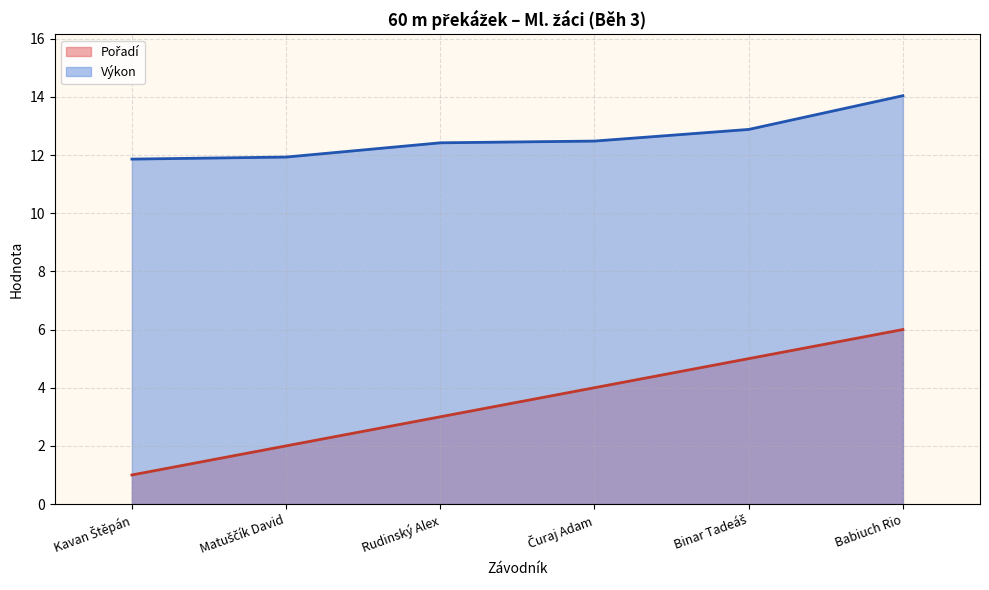

Rank the categories by Pořadí value from highest to lowest.

Babiuch Rio, Binar Tadeáš, Čuraj Adam, Rudinský Alex, Matuščík David, Kavan Štěpán